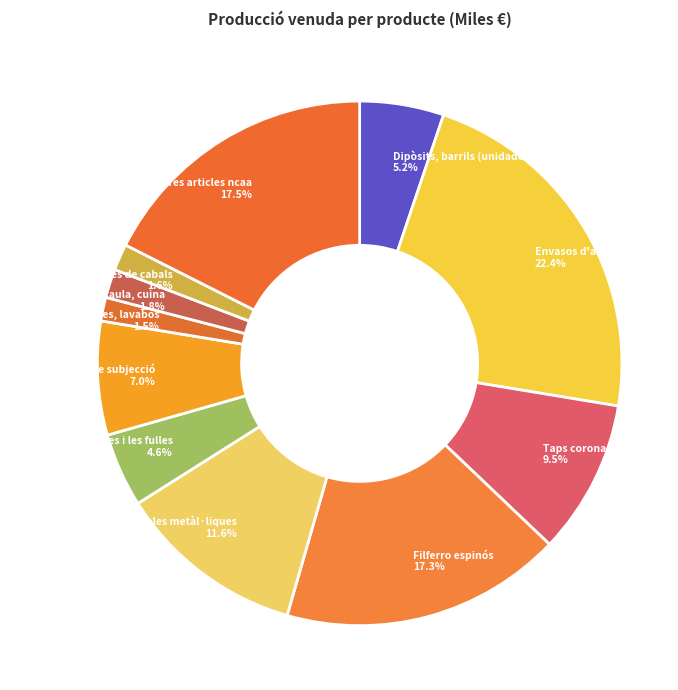

To the nearest percent, what is the combined percentage of Articles de taula, cuina and Molles i les fulles?

6%